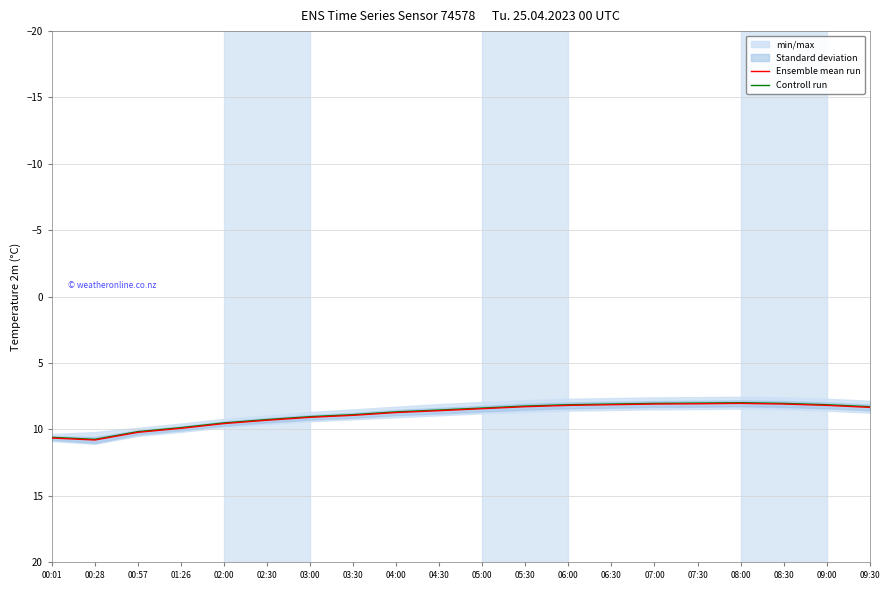

True or false: Controll run has a value of 12.6 at 04:30.

False